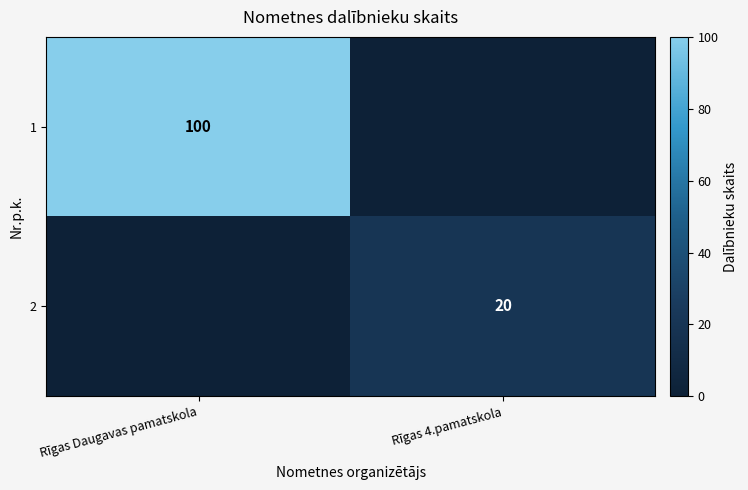

The 2 series shows 12 at Rīgas 4.pamatskola. True or false?

False